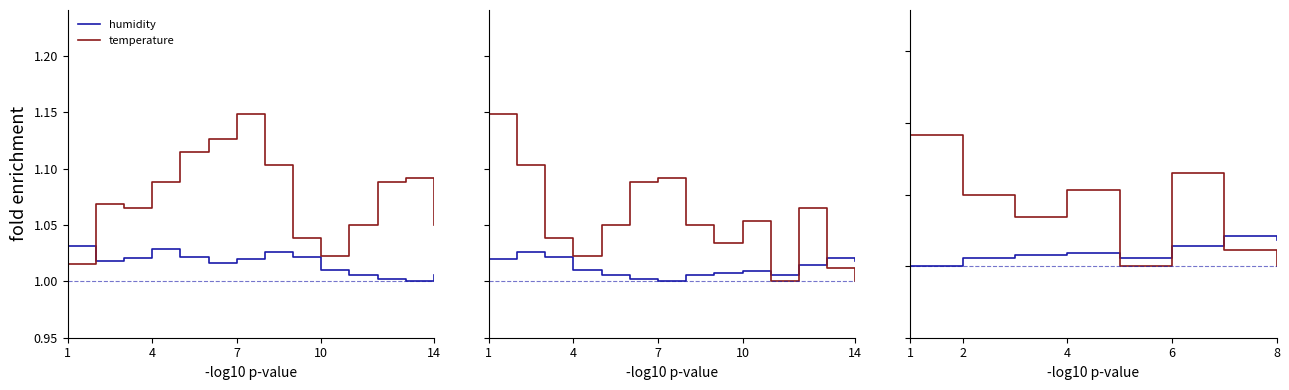

What are all the series names shown in the legend?

humidity, temperature